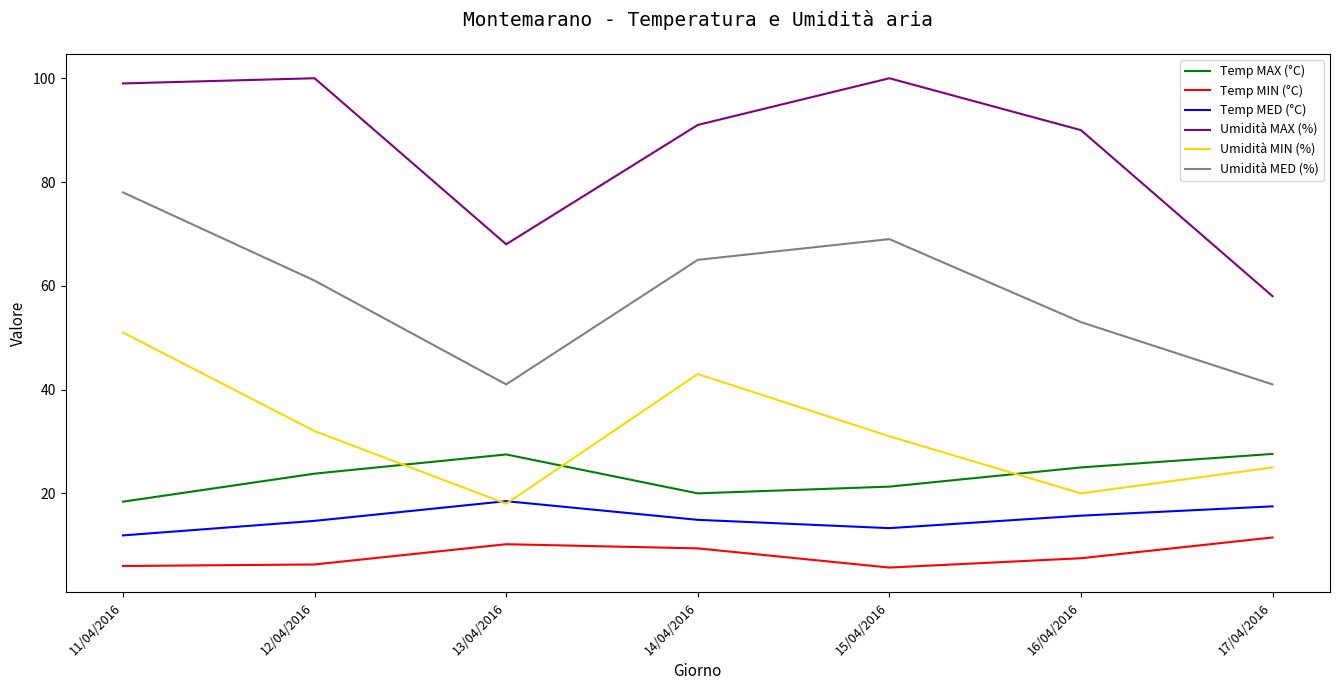

What is the approximate value of Temp MED (°C) at 13/04/2016?

18.5